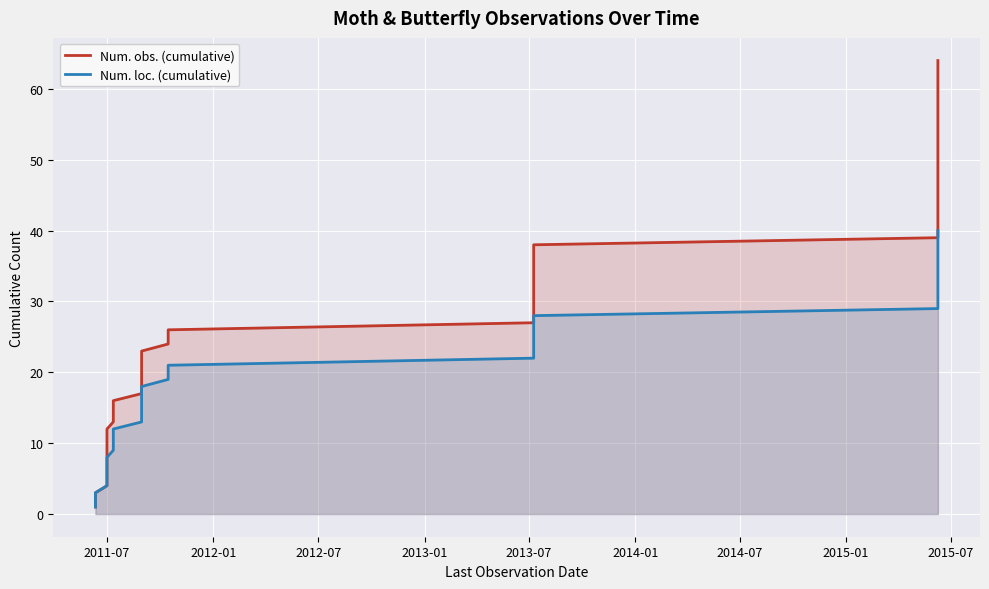

List the series in order of their peak value, highest first.

Num. obs. (cumulative), Num. loc. (cumulative)